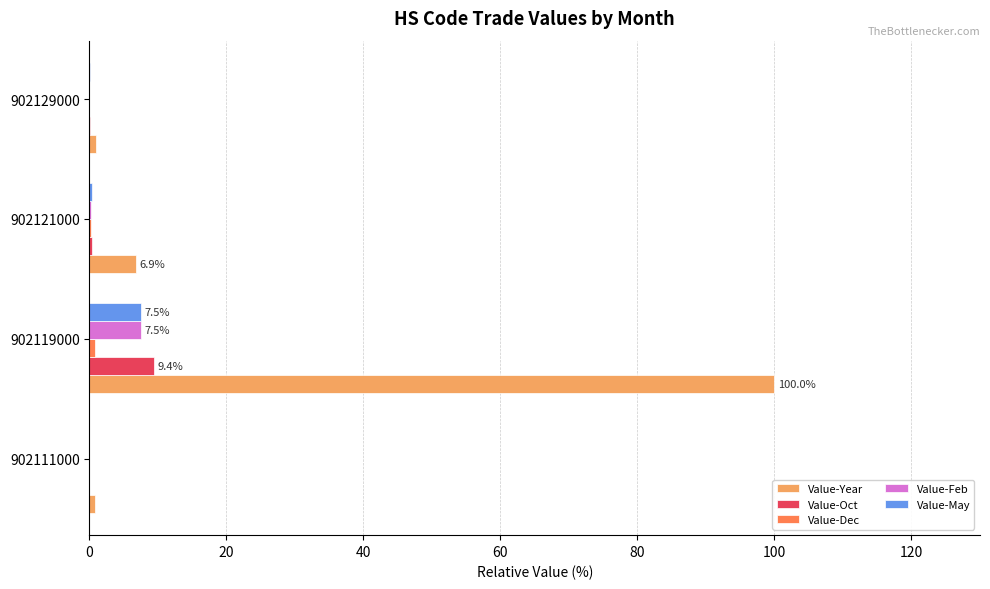

What is the maximum value shown in the chart?

100.0